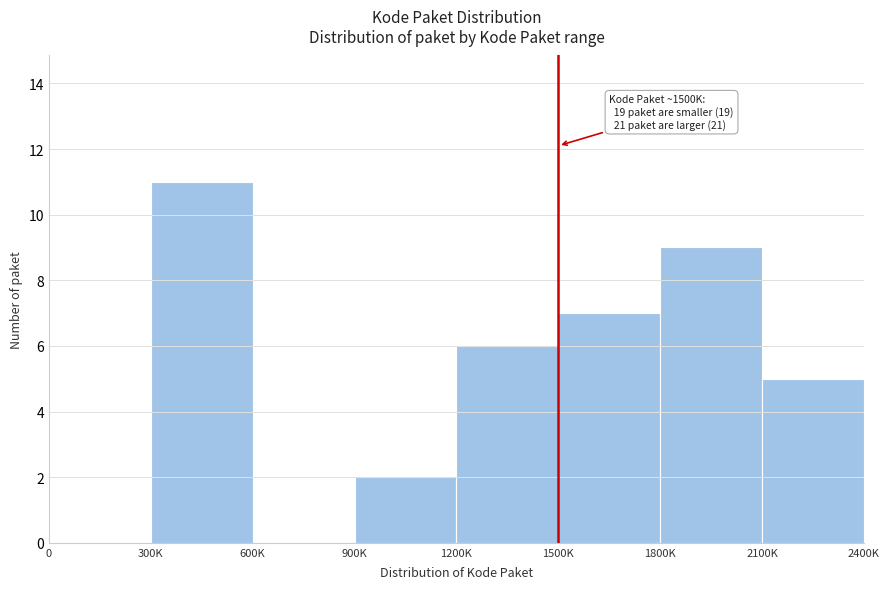

Reading left to right, extract all data points from this chart.

0=0	300K=11	600K=0	900K=2	1200K=6	1500K=7	1800K=9	2100K=5